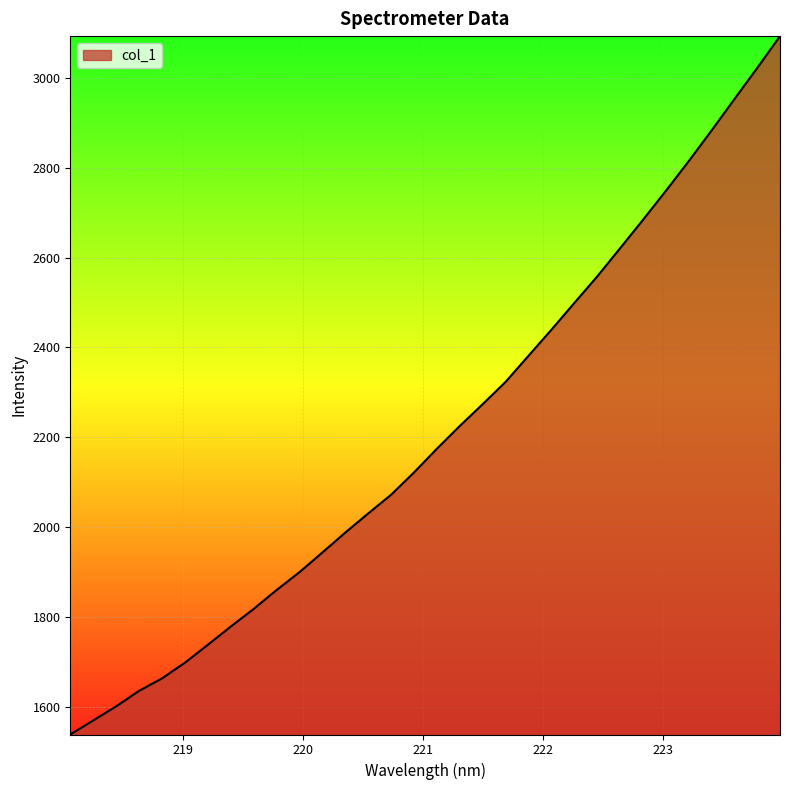

What is the smallest value displayed?

1539.1